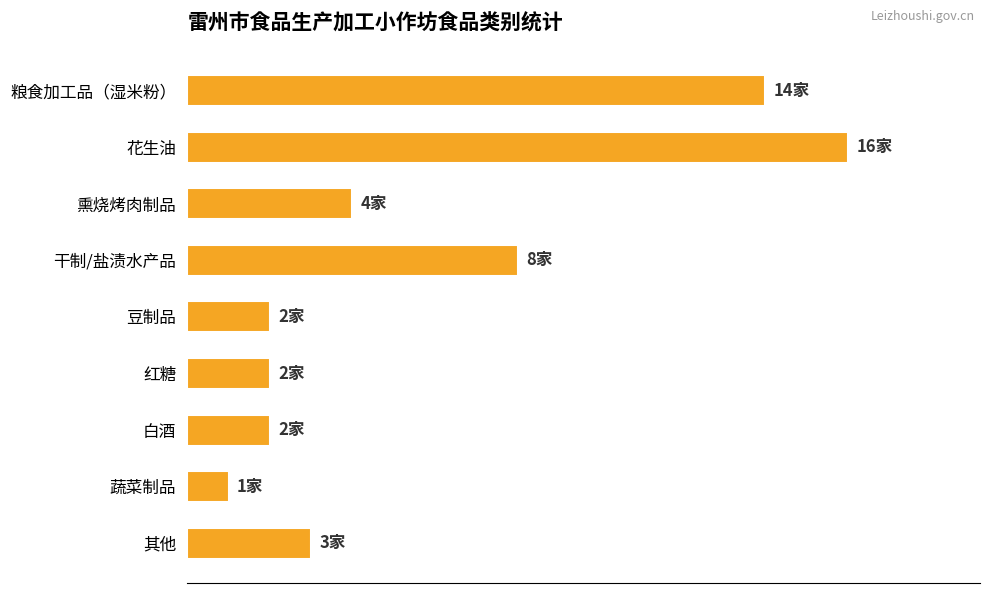

Does the chart contain any negative values?

No